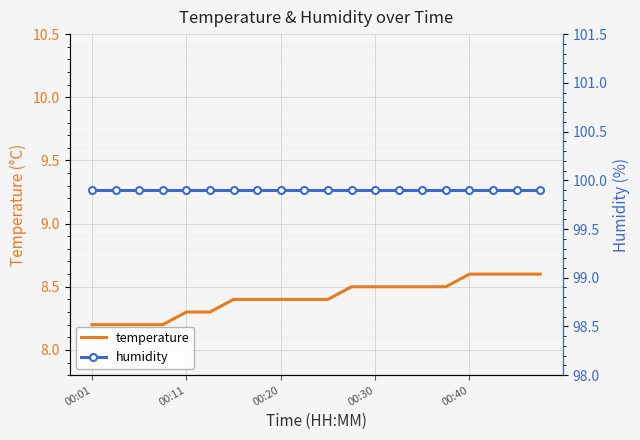

Reading left to right, what are all the values shown in this chart?

temperature: 8.2	8.2	8.2	8.2	8.3	8.3	8.4	8.4	8.4	8.4	8.4	8.5	8.5	8.5	8.5	8.5	8.6	8.6	8.6	8.6
humidity: 99.9	99.9	99.9	99.9	99.9	99.9	99.9	99.9	99.9	99.9	99.9	99.9	99.9	99.9	99.9	99.9	99.9	99.9	99.9	99.9